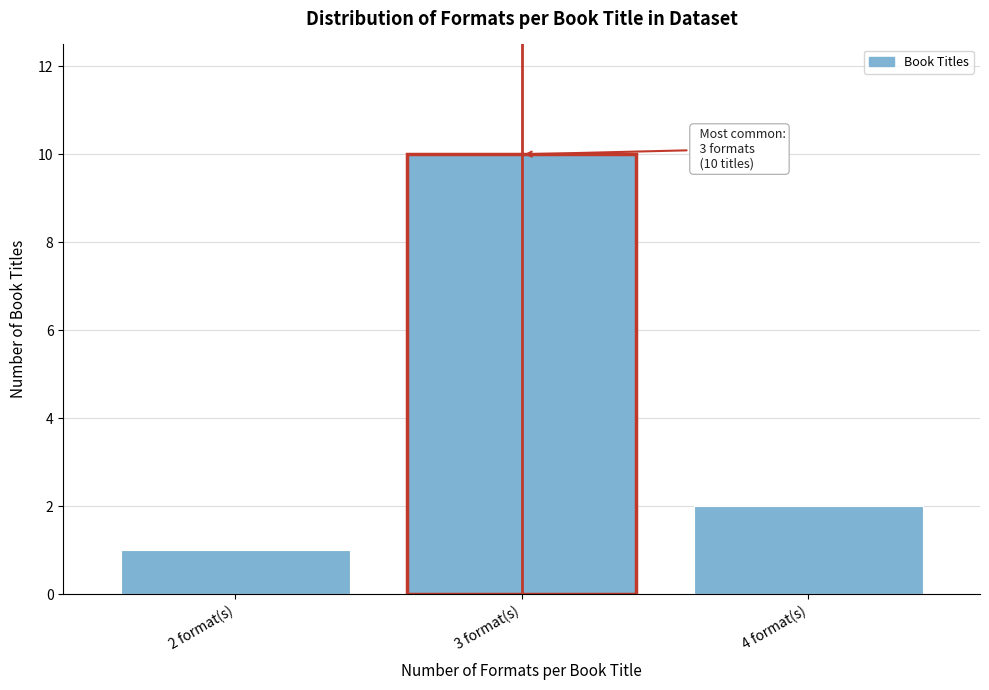

Reading right to left, what are all the values shown in this chart?

2	10	1